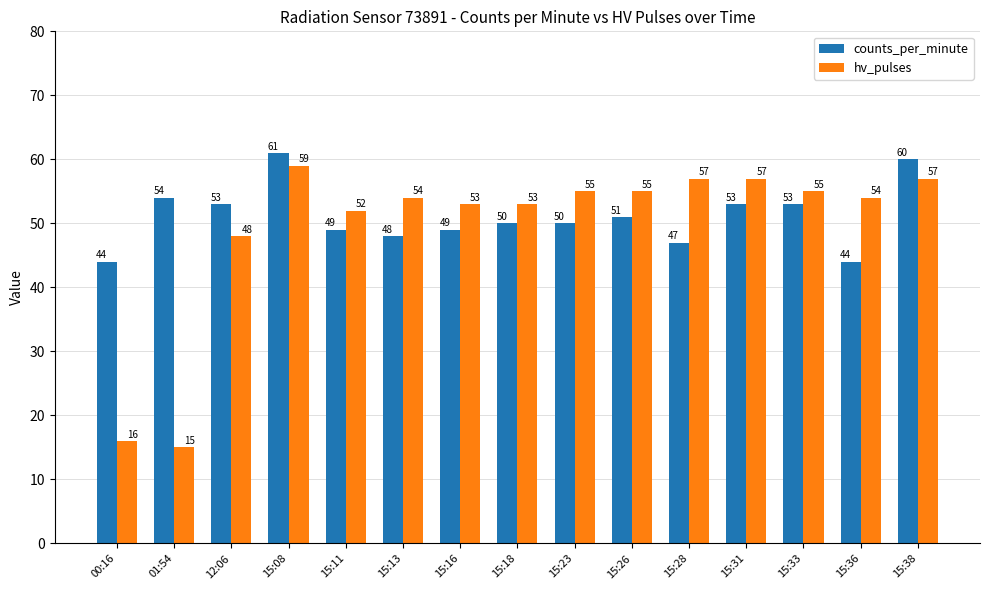

At how many categories does at least one series exceed 32?

15